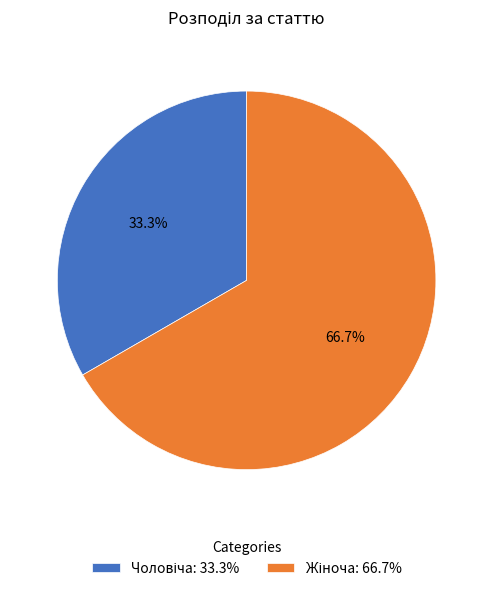

Does any single category account for the majority?

Yes